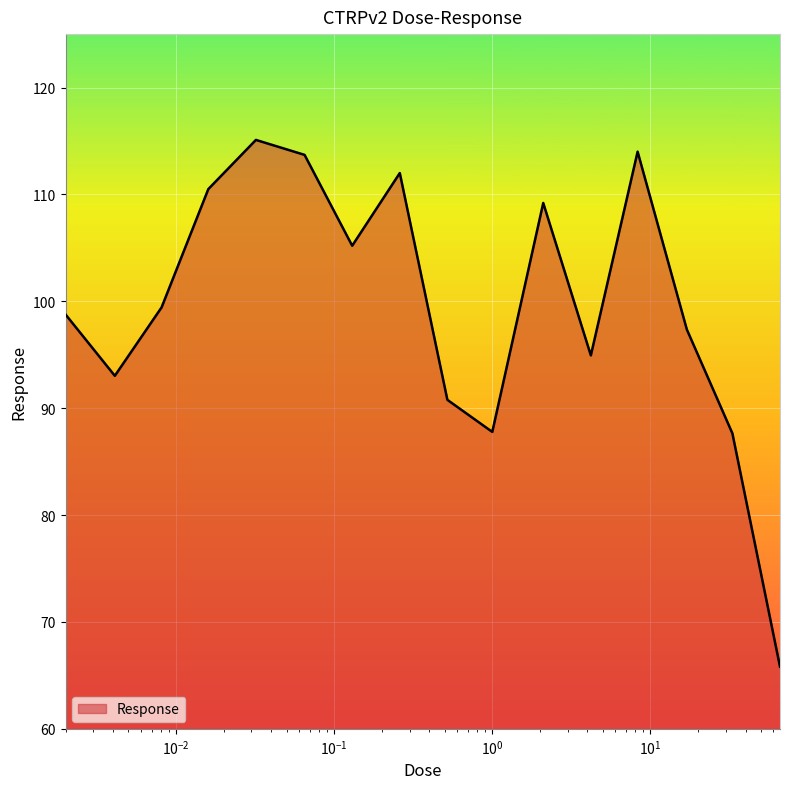

What is the maximum value shown in the chart?

115.1